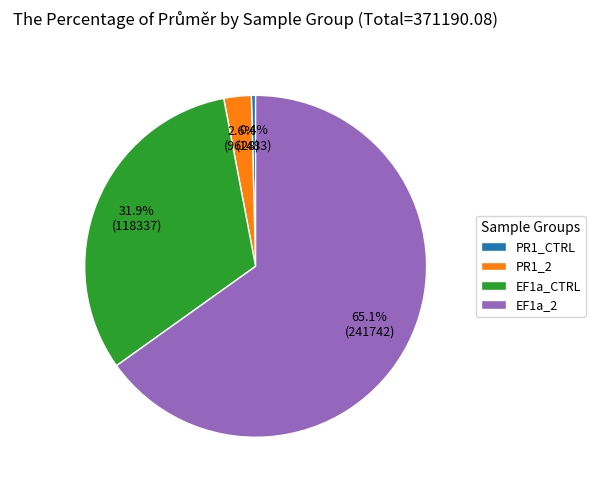

Count the number of slices in the pie.

4